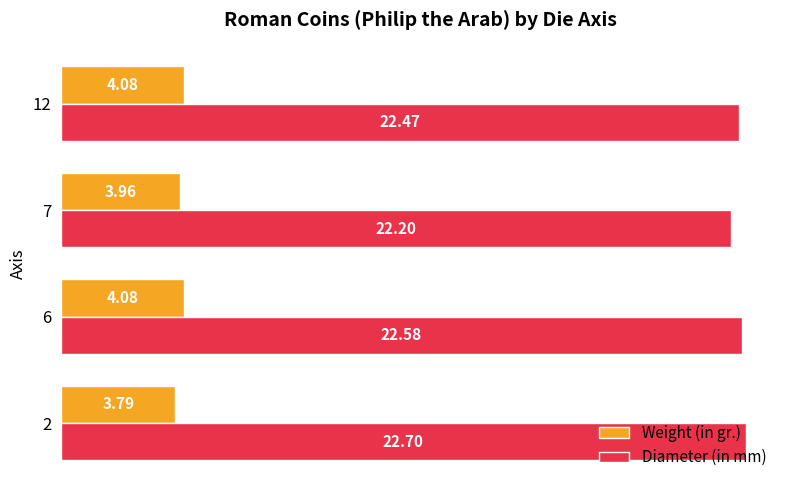

Which series has the largest range (max minus min)?

Diameter (in mm)